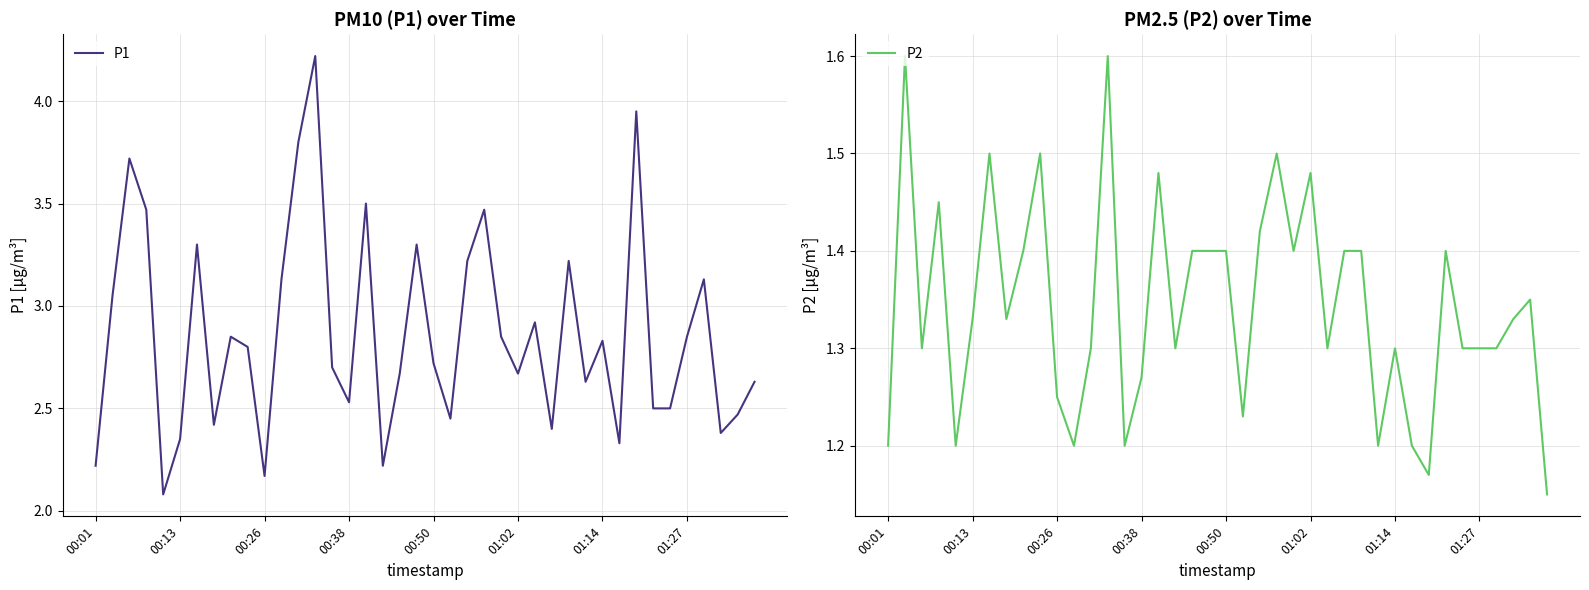

How many data points does each series have?

40